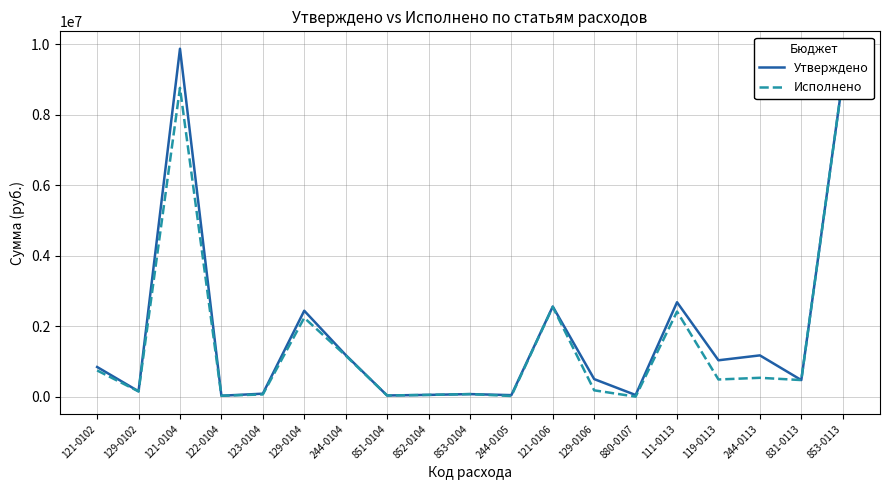

Rank the series at 880-0107 from highest to lowest value.

Утверждено, Исполнено